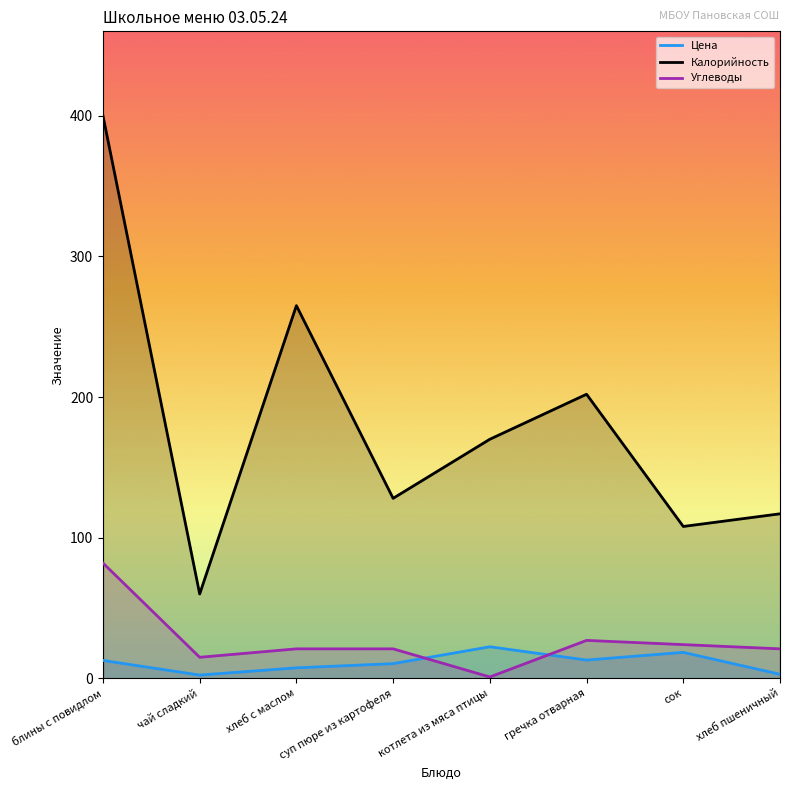

Read the Углеводы value at хлеб с маслом.

21.0